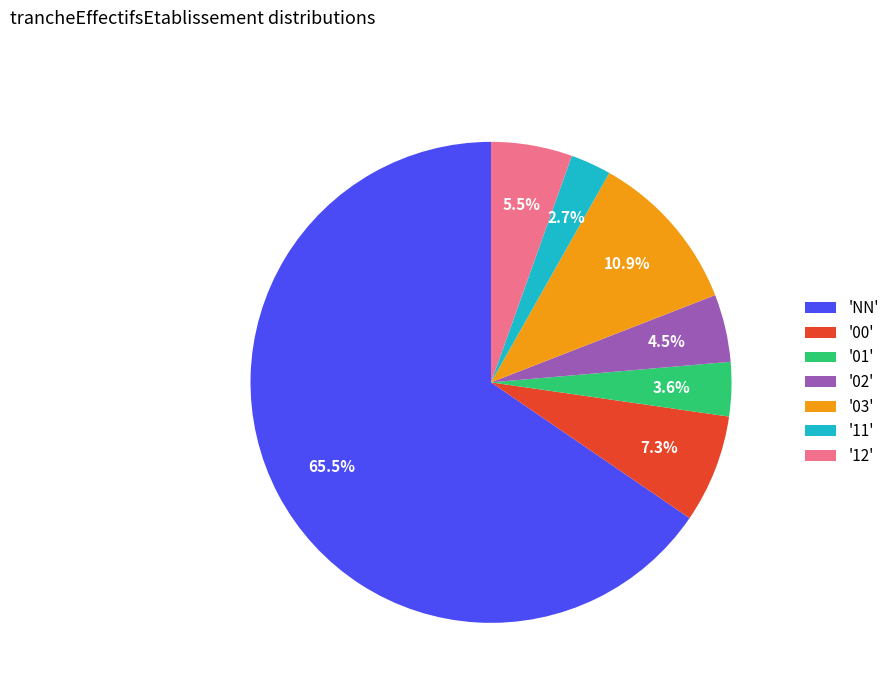

Does 'NN' represent more than half of the total?

Yes